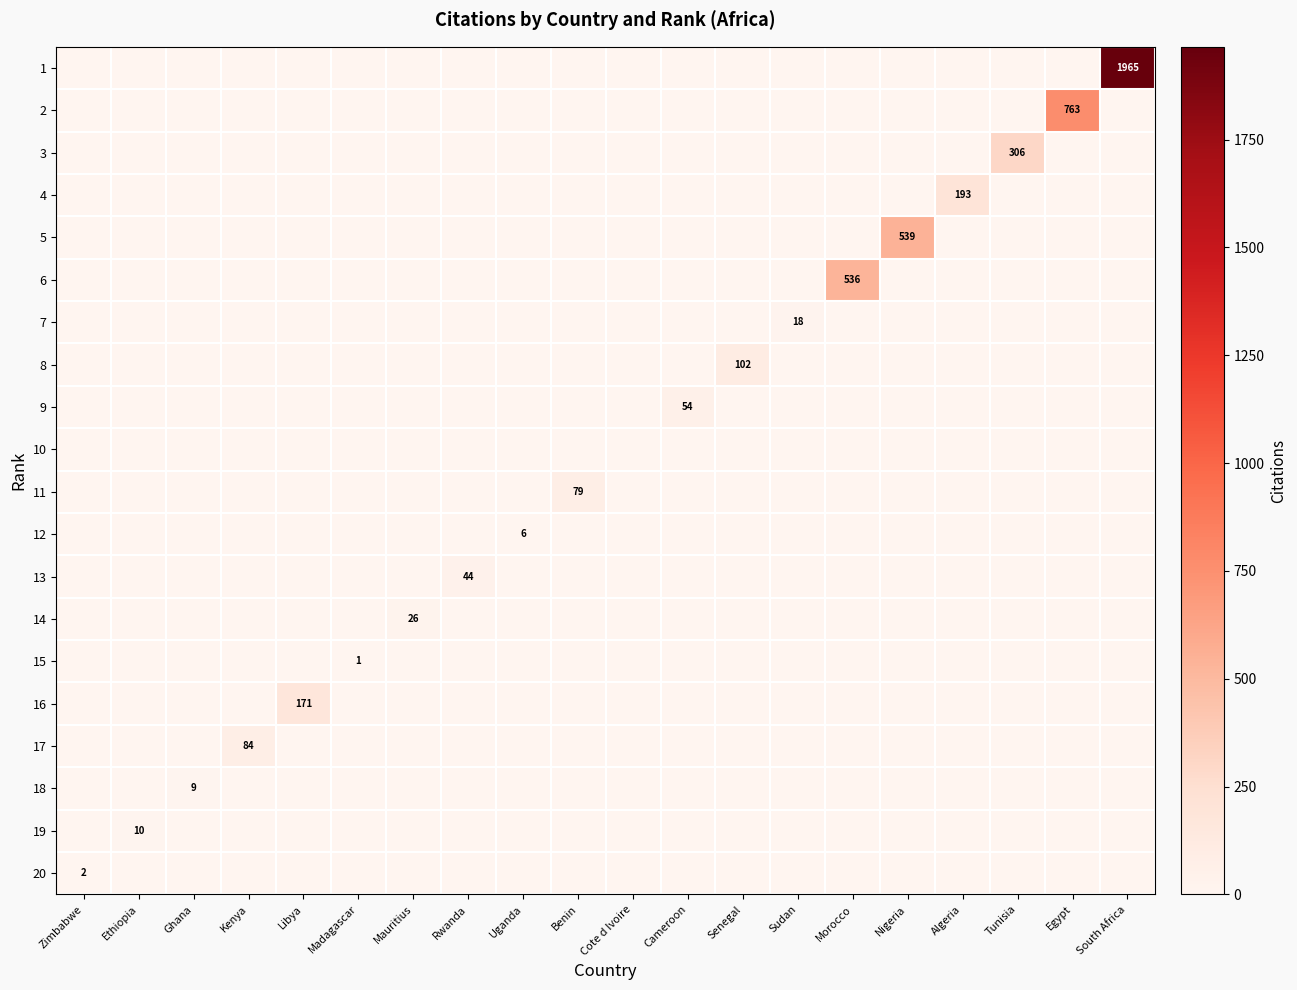

Is the value of 10 at Libya greater than the value of 15 at Morocco?

No